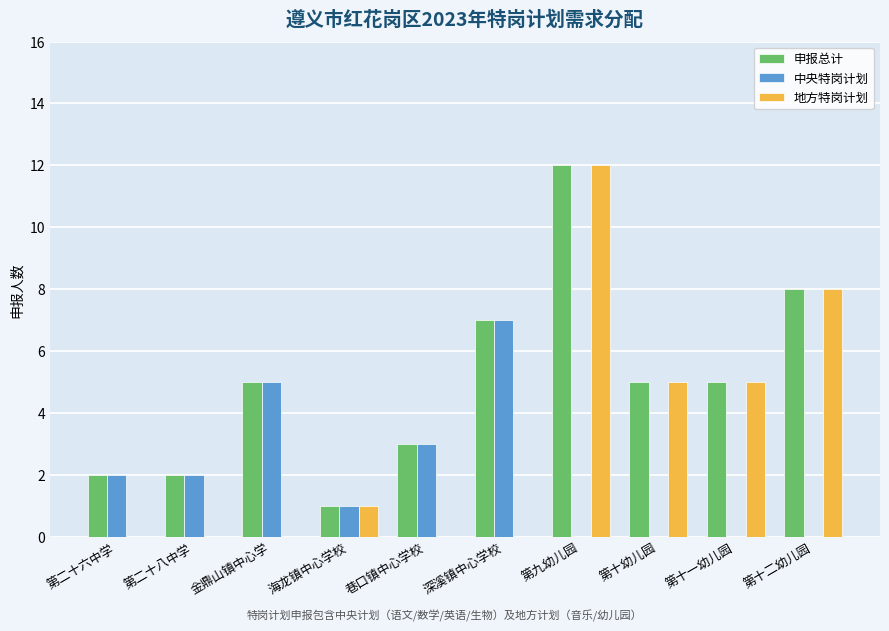

True or false: 中央特岗计划 has a value of -4 at 第九幼儿园.

False